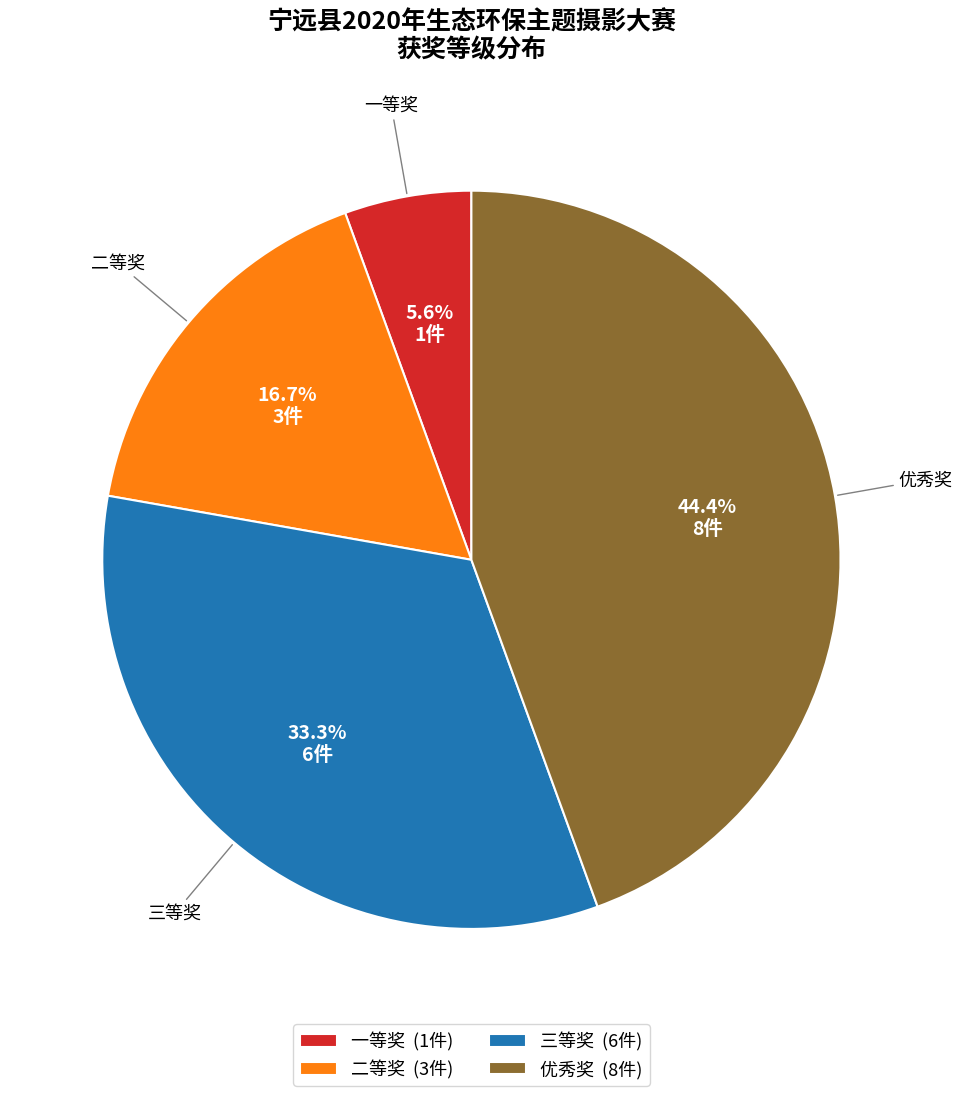

The 一等奖 slice represents 17% of the pie. True or false?

False